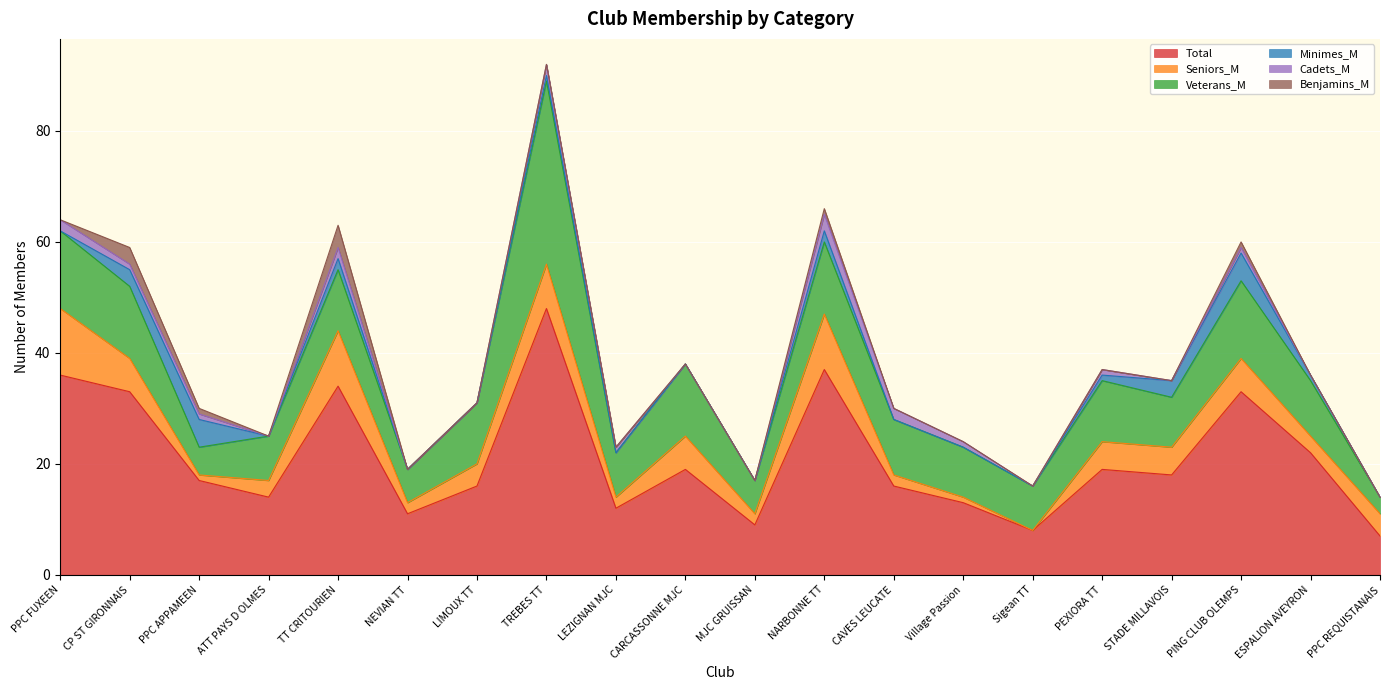

True or false: Total and Veterans_M cross at least once.

False